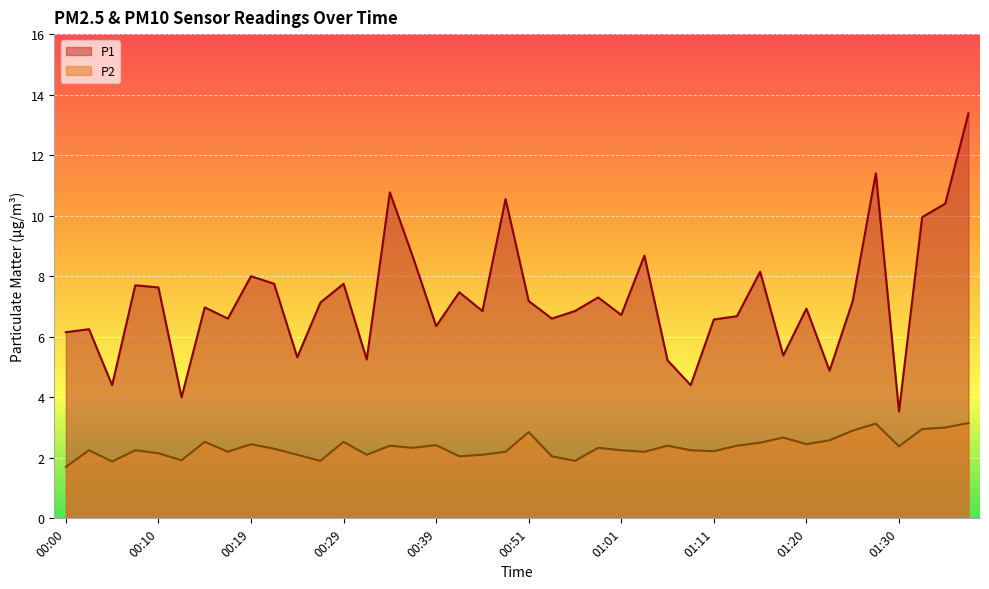

Between 00:29 and 01:28, which is larger?

01:28